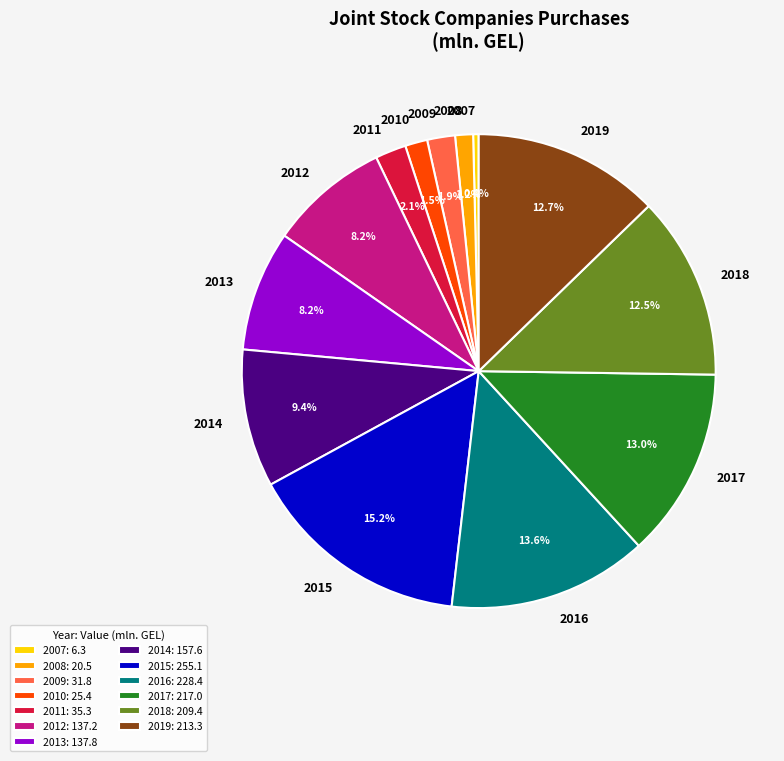

Combined, do 2009 and 2007 account for over 50%?

No